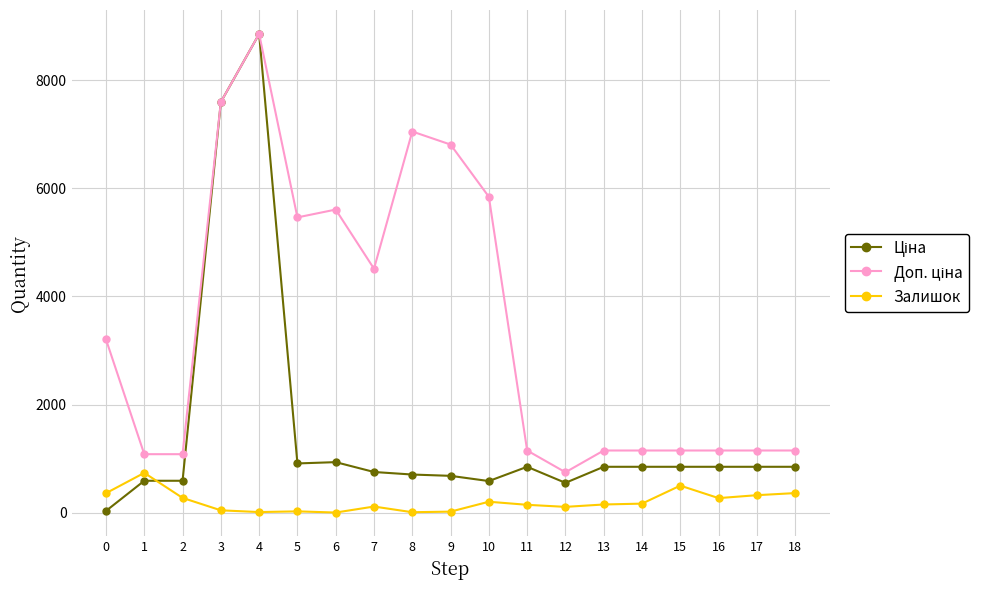

Where is the first local maximum for Залишок?

1